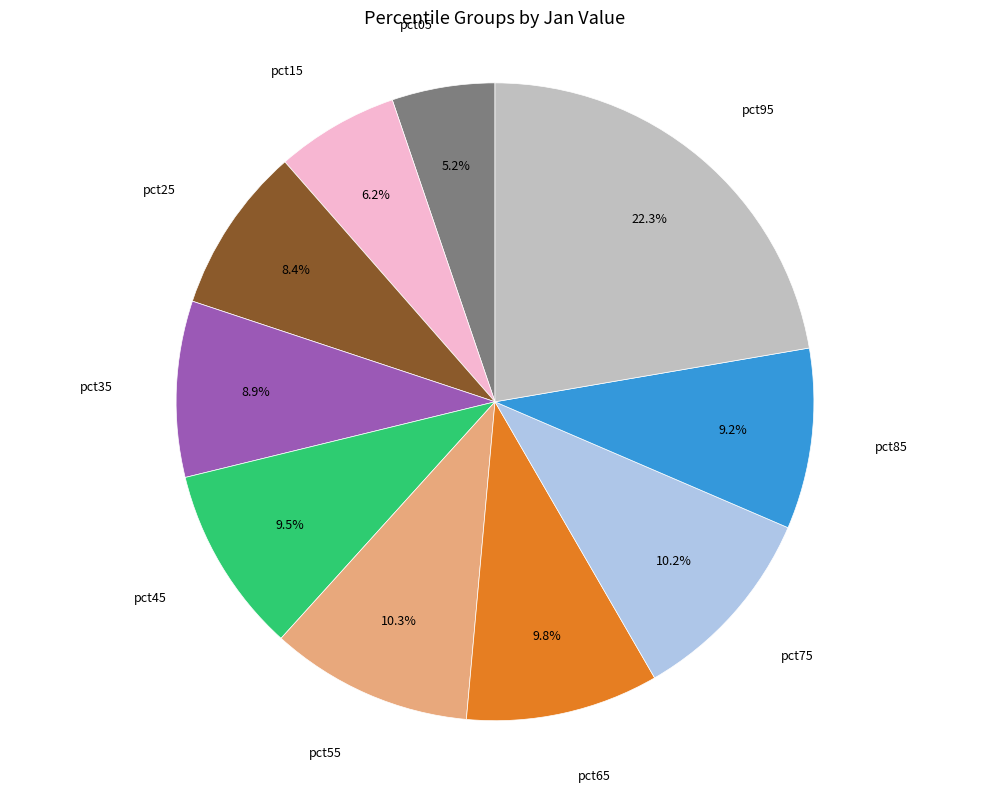

True or false: pct85 accounts for 1% of the total.

False